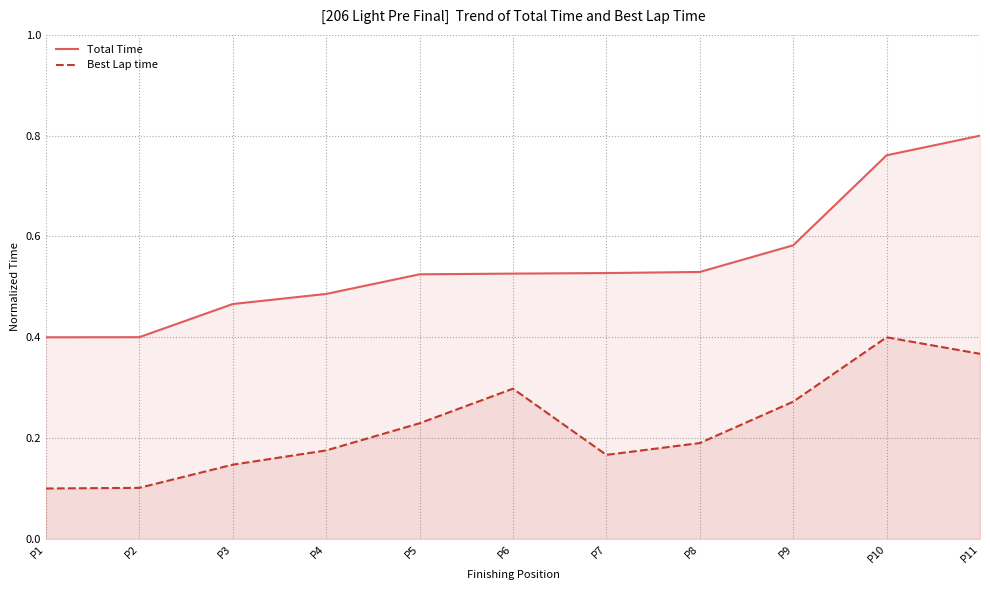

Reading left to right, list all the values displayed in this chart.

Total Time: 0.4	0.4	0.5	0.5	0.5	0.5	0.5	0.5	0.6	0.8	0.8
Best Lap time: 0.1	0.1	0.1	0.2	0.2	0.3	0.2	0.2	0.3	0.4	0.4